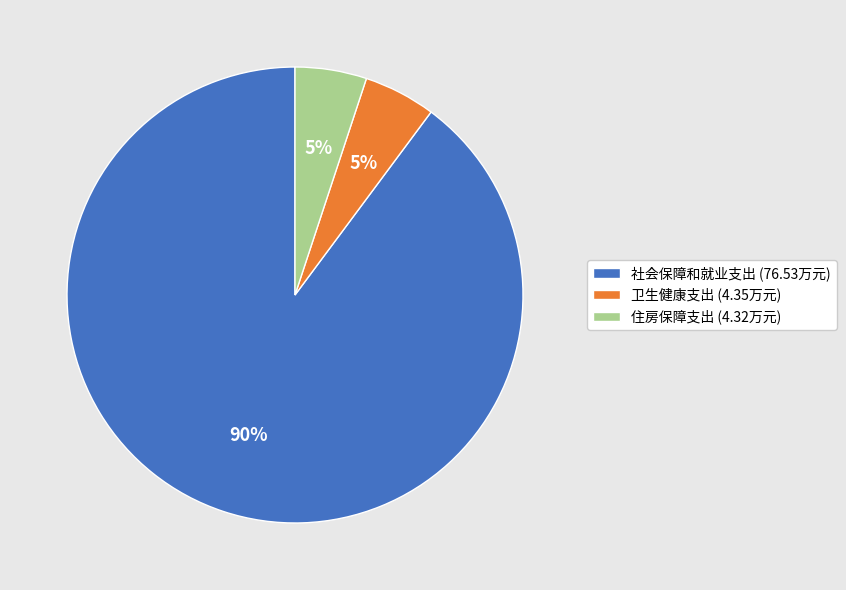

Which category accounts for the majority?

社会保障和就业支出